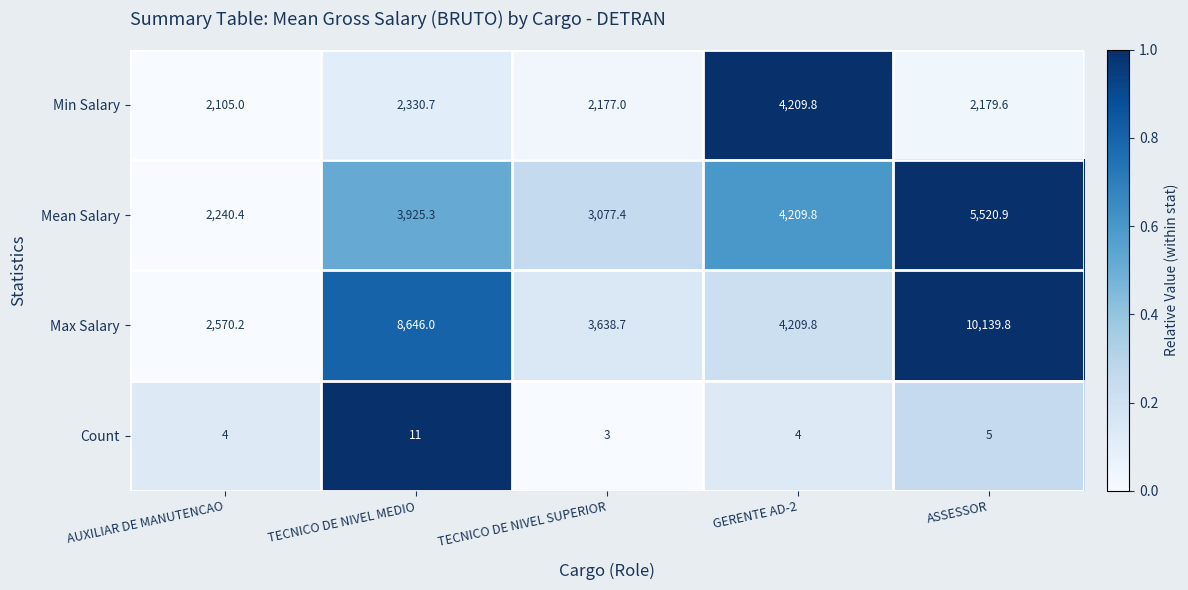

The value of Max Salary at GERENTE AD-2 is 1189.7. True or false?

False